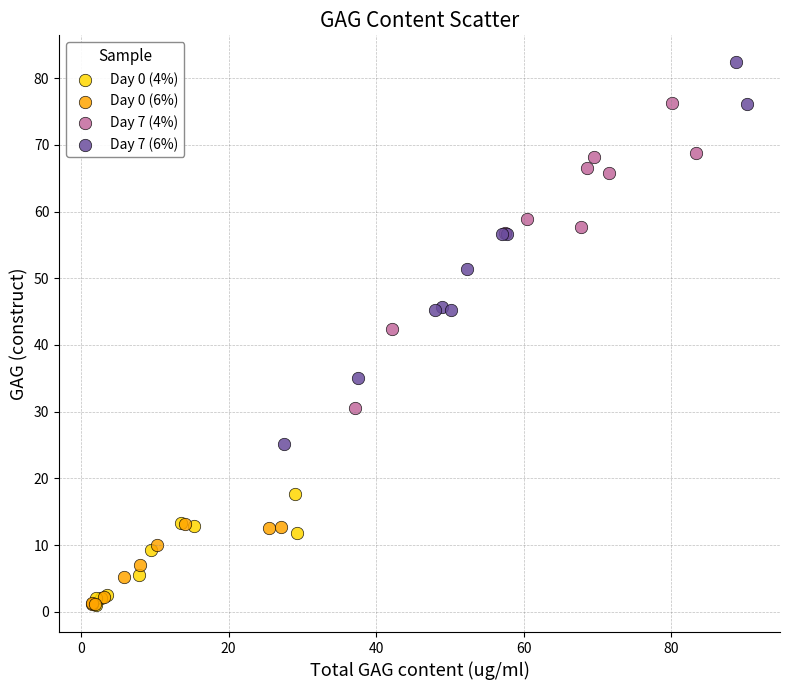

Which series has the largest Y range (max minus min)?

Day 7 (6%)